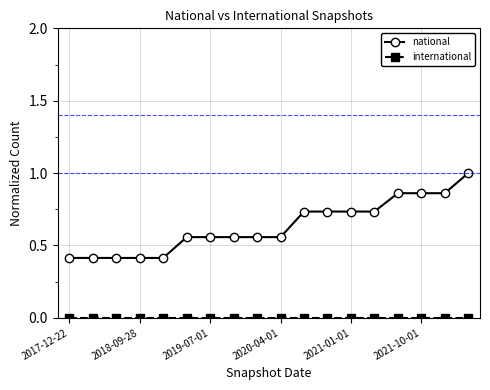

Which series has the largest total across all categories?

national